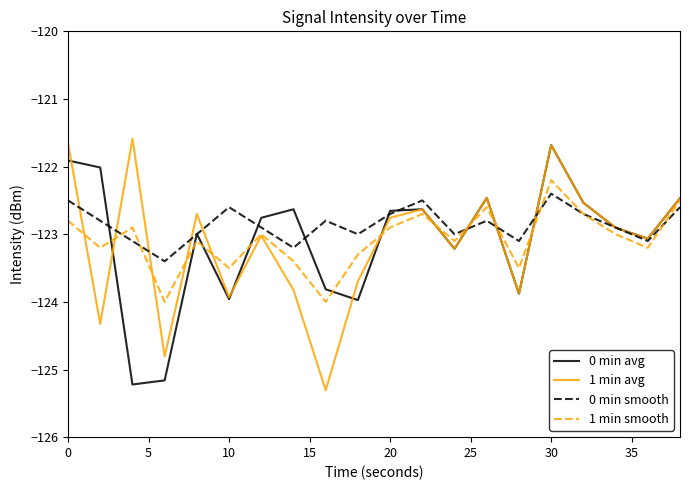

What is the minimum value for 0 min avg?

-125.2